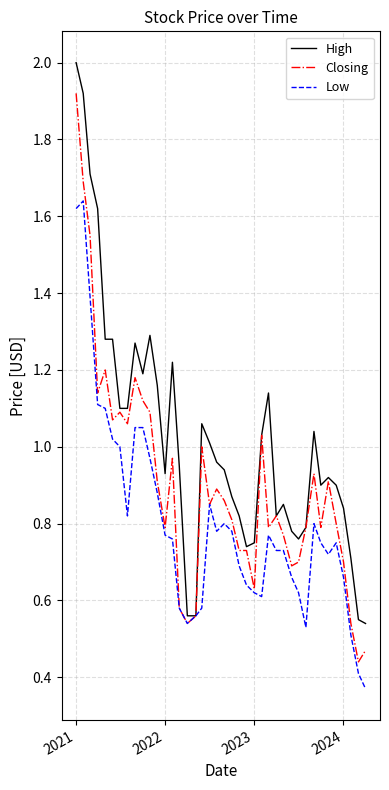

True or false: Low has more than 0 interior local peaks.

True